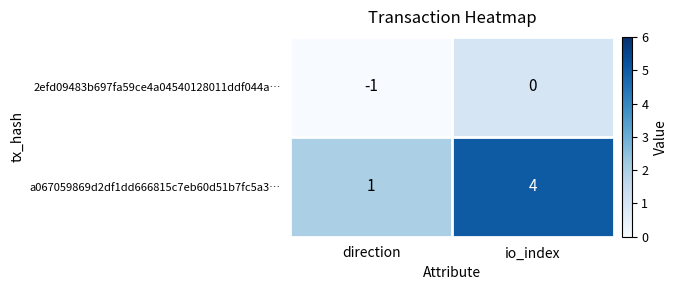

The value of a067059869d2df1dd666815c7eb60d51b7fc5a3… at io_index is 4. True or false?

True